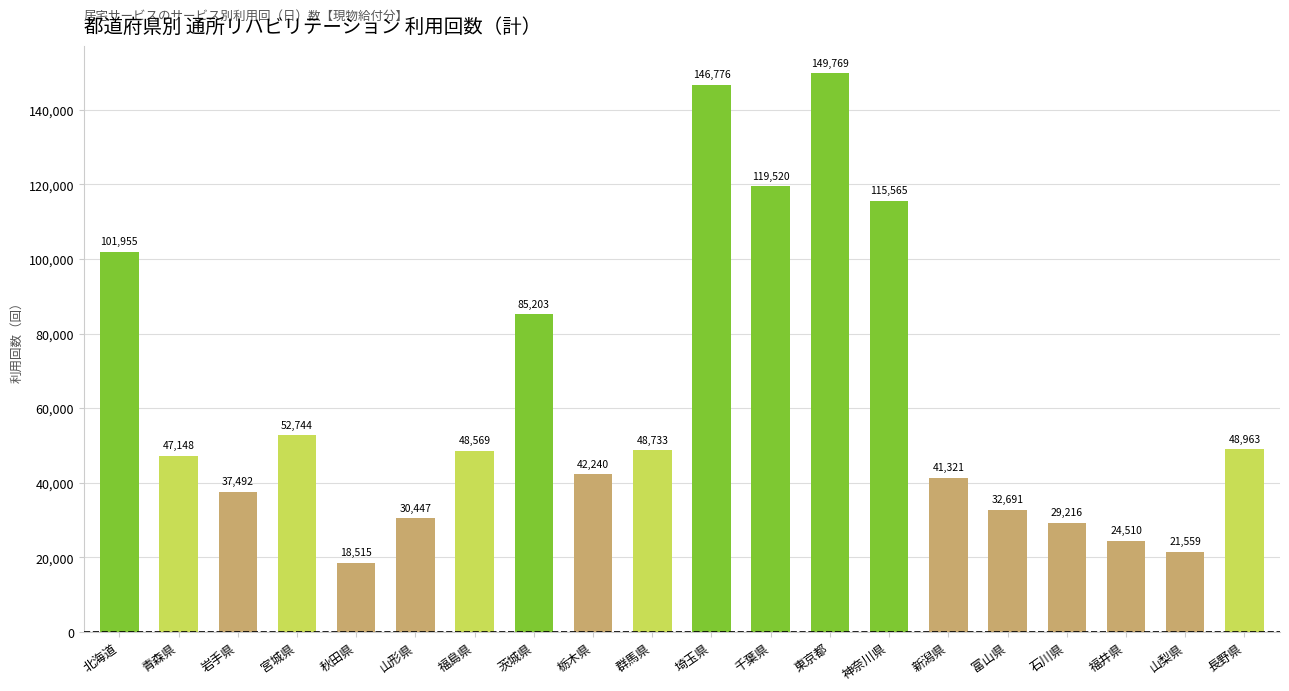

How many bars are there in total?

20